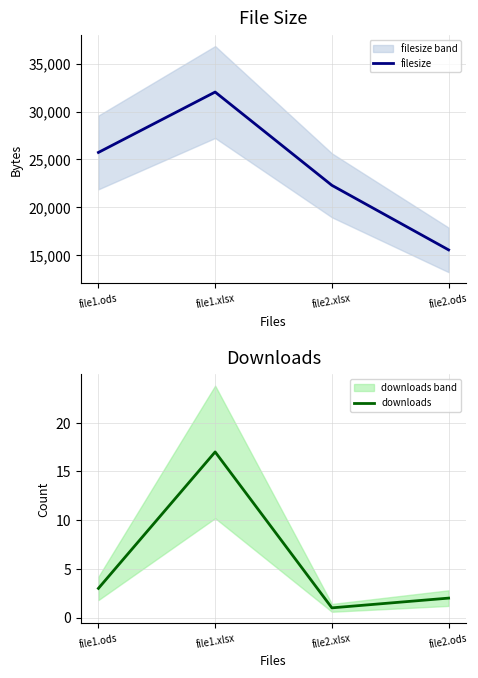

How many interior local peaks does the downloads series have?

1